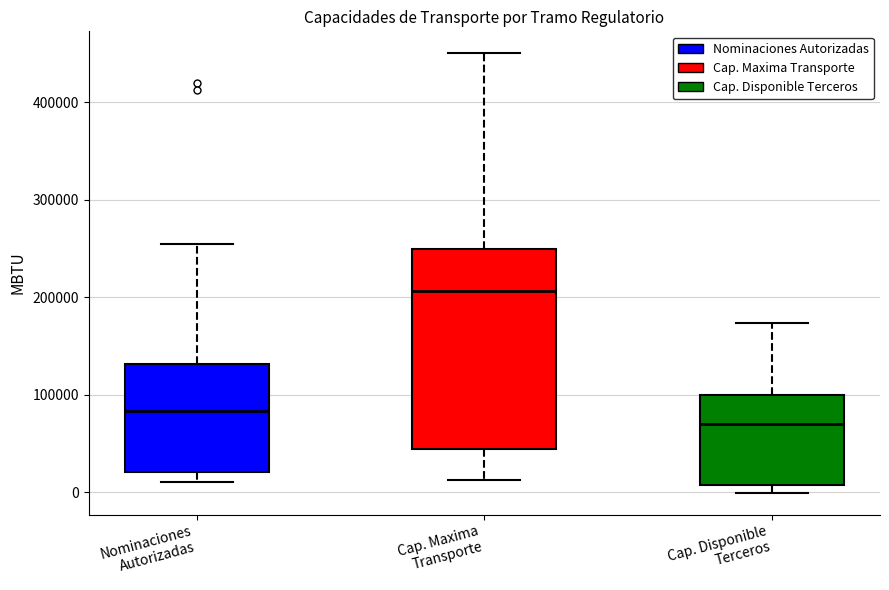

Which box is the tallest, from its lower edge to its upper edge?

Cap. Maxima Transporte